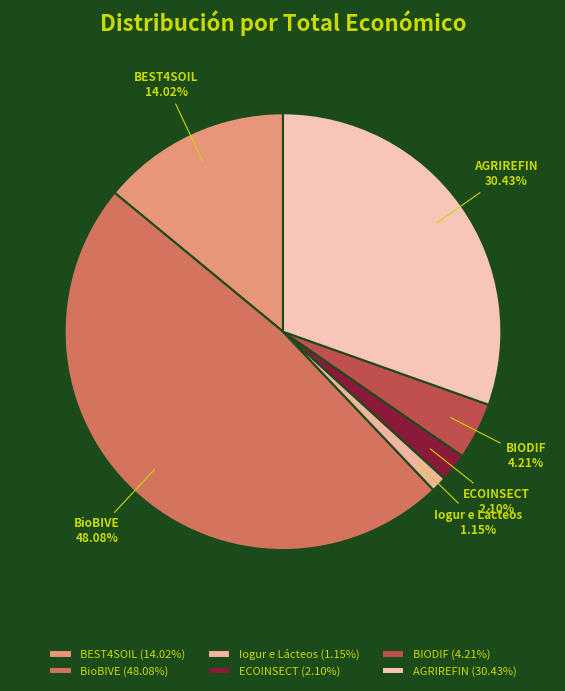

How many slices are in this pie chart?

6